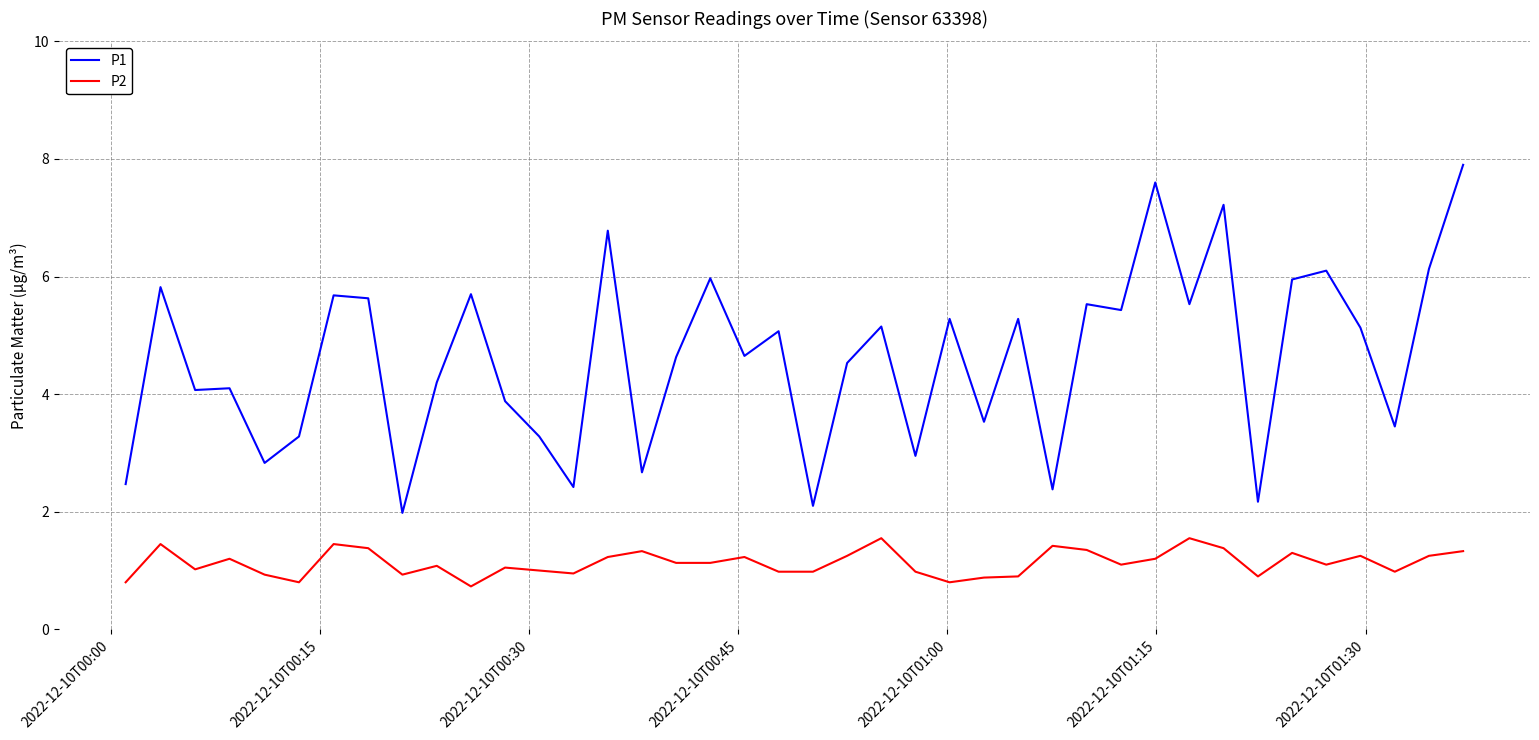

Rank the series by their average value, from highest to lowest.

P1, P2